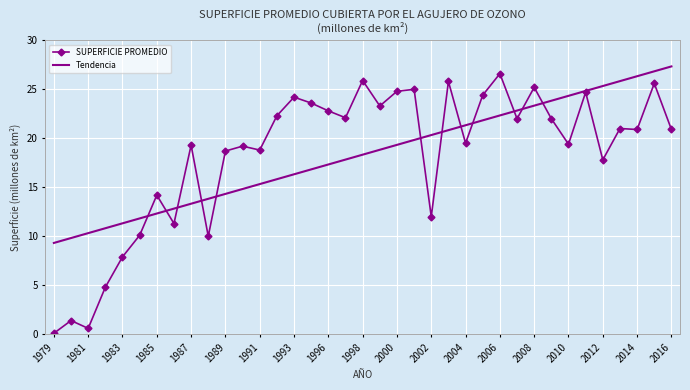

What is the maximum value shown in the chart?

27.3